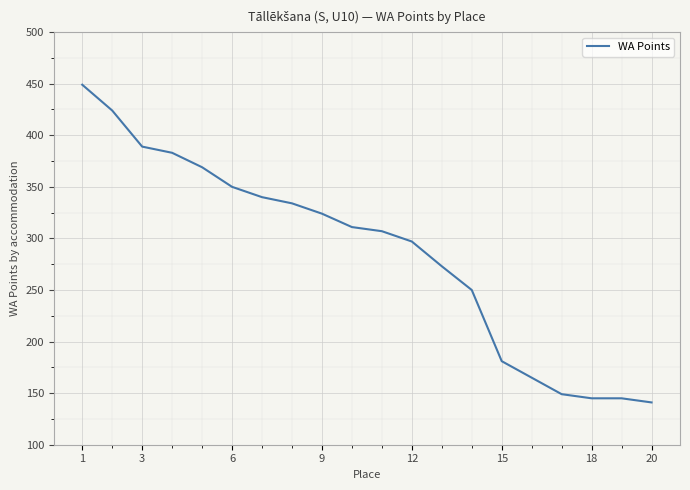

What is the maximum value shown in the chart?

449